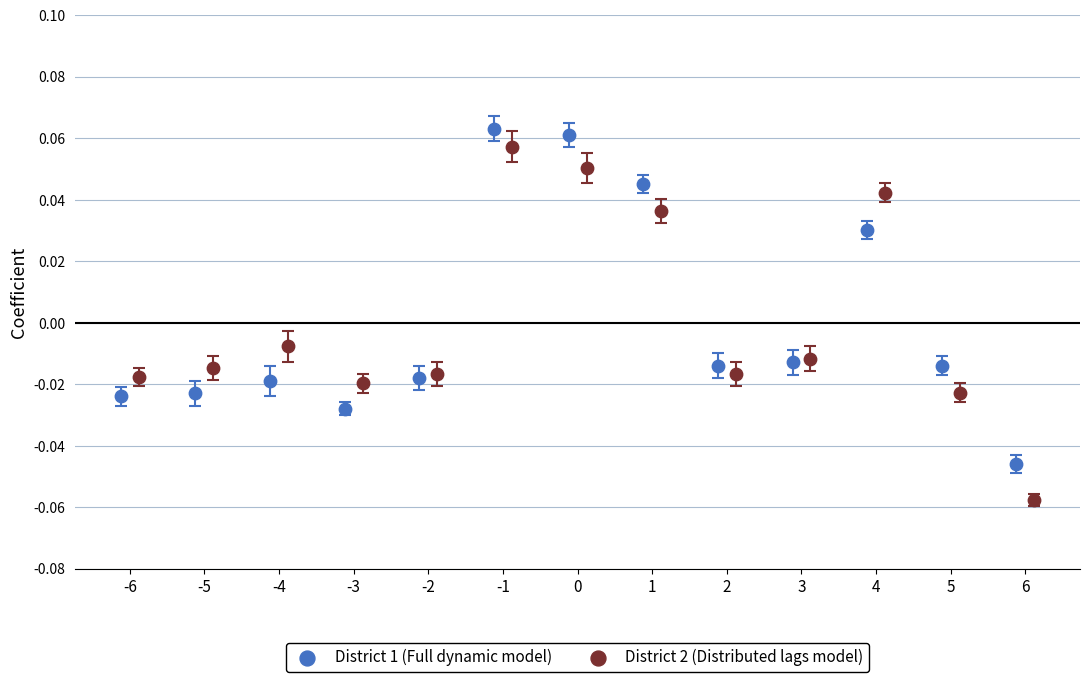

Which series has the widest spread of Y values?

District 2 (Distributed lags model)